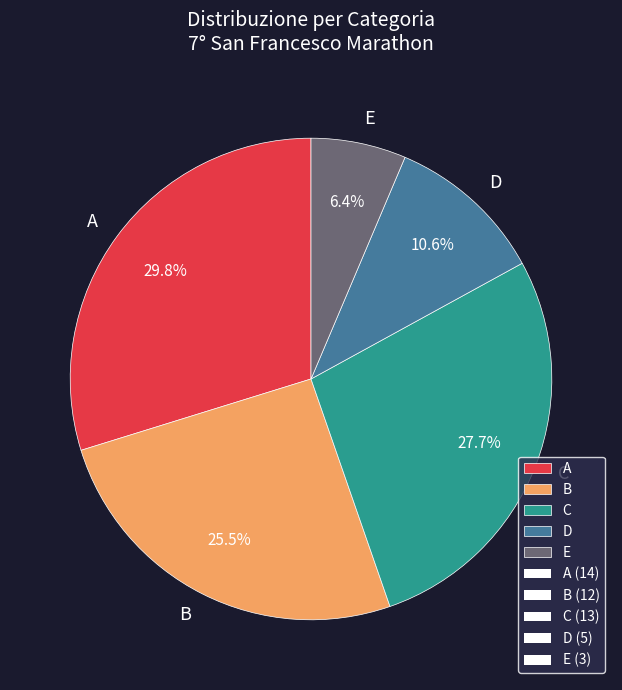

Which has a higher value, C or E?

C